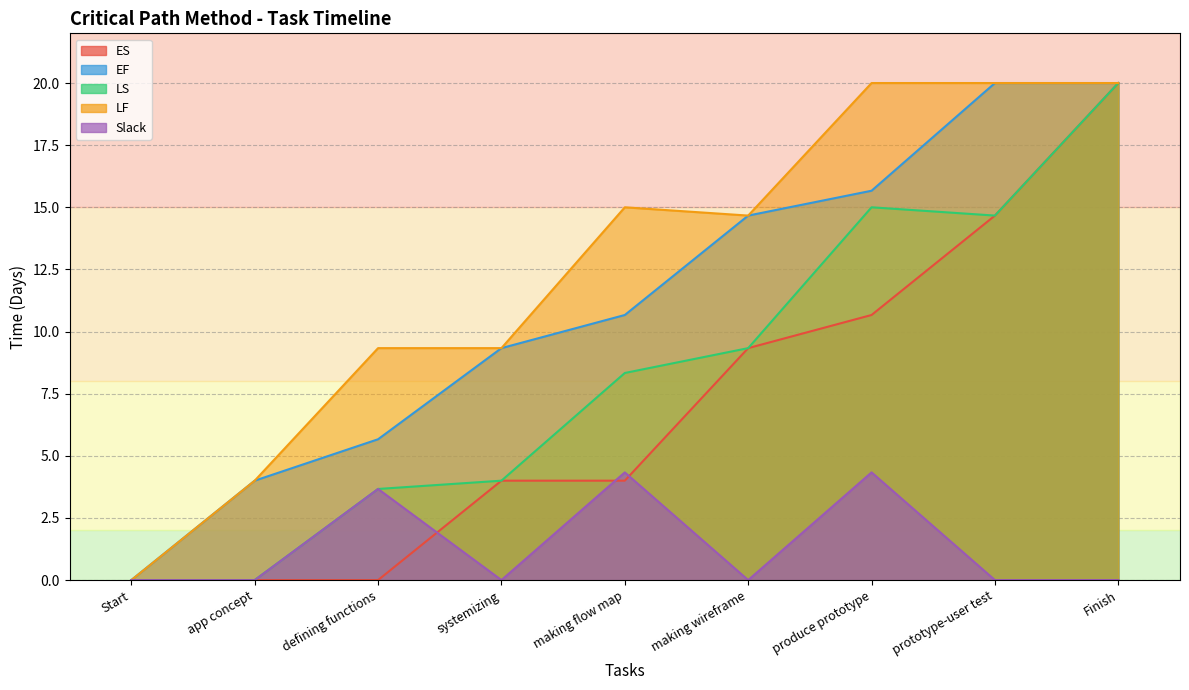

True or false: LF has more than 0 points higher than both neighbors.

True